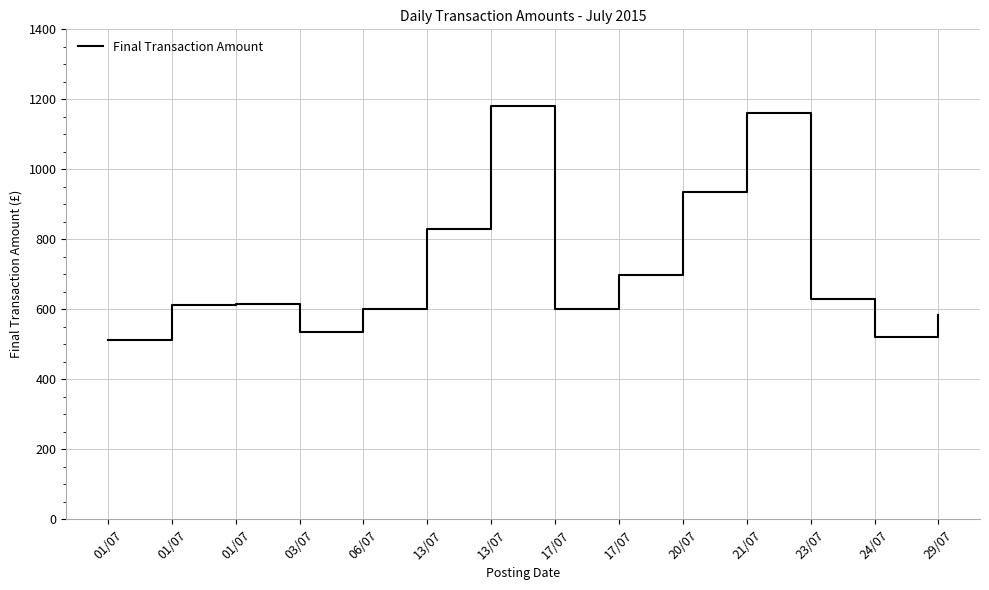

At which category does the data reach its first local peak?

01/07